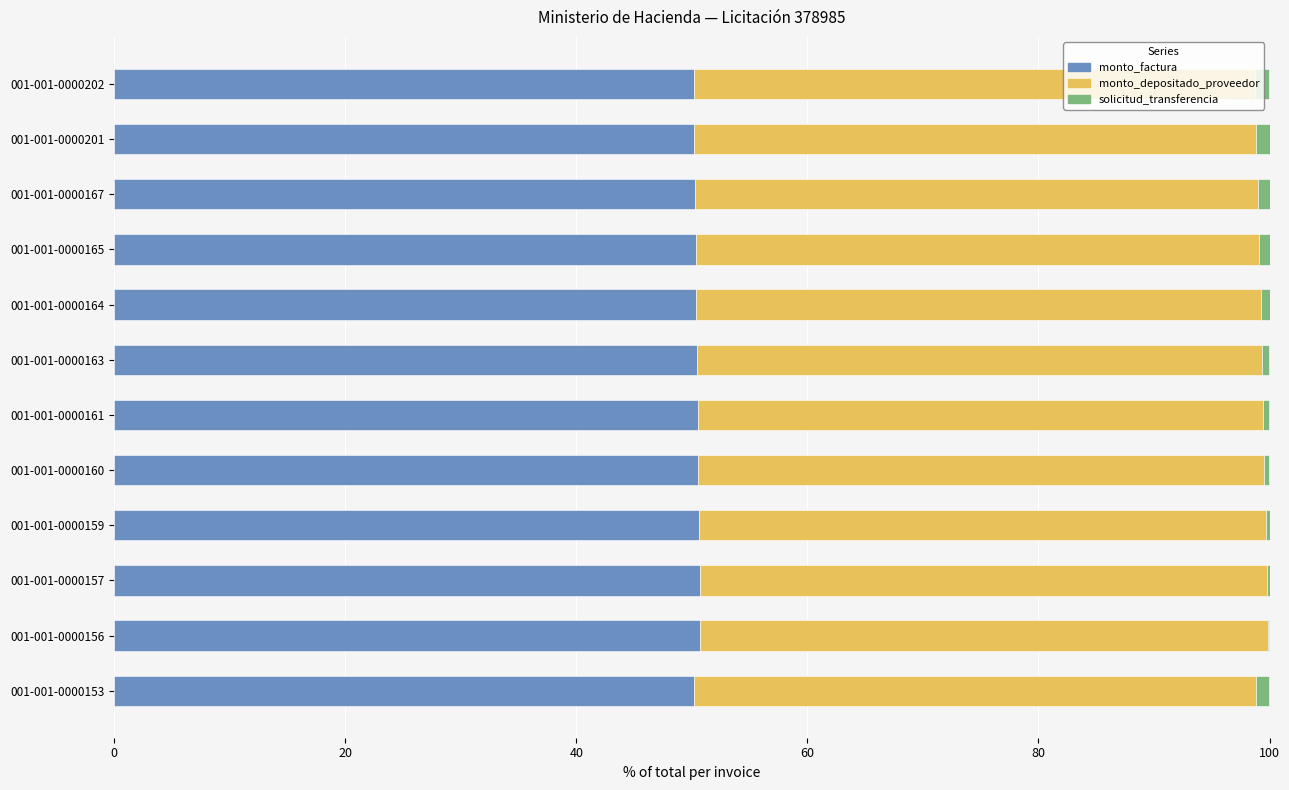

The value of monto_factura at 001-001-0000202 is 71.2. True or false?

False